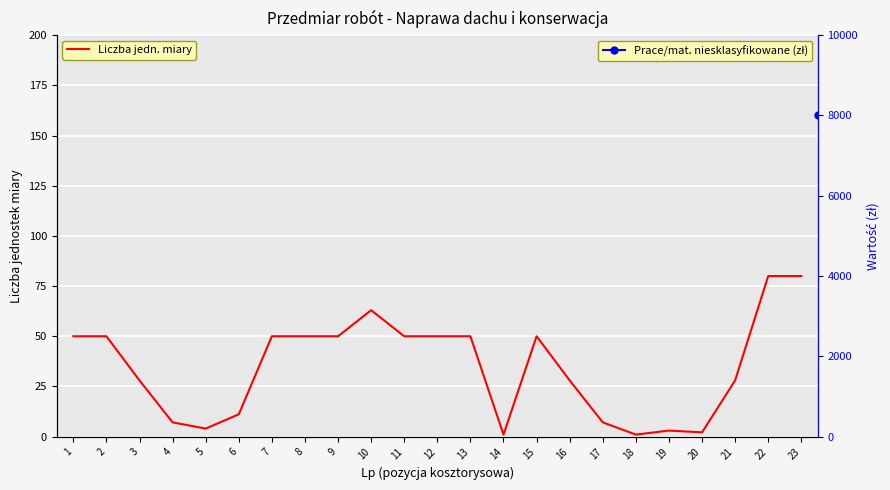

What is the average value?

34.5